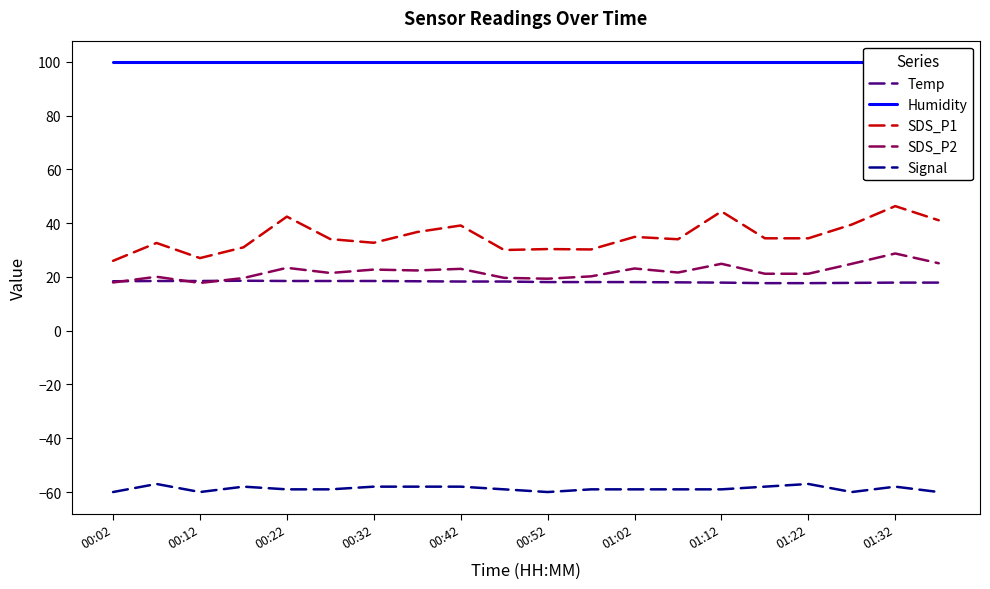

Does the chart have visible grid lines?

No